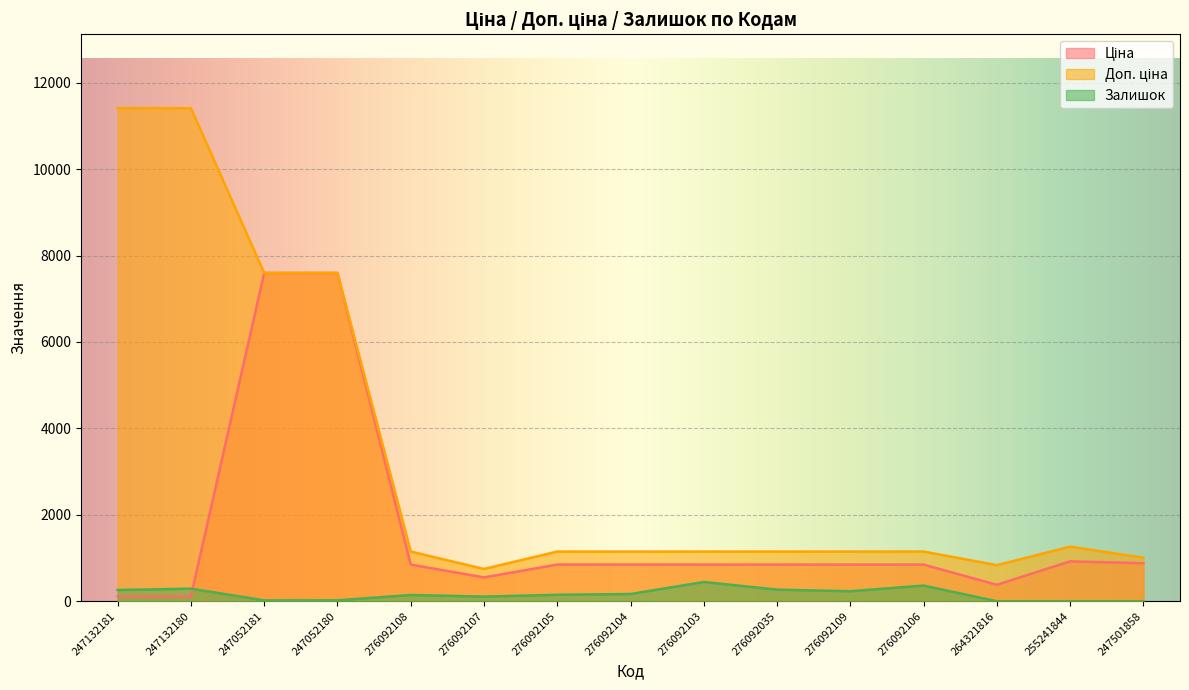

How many interior local valleys does the Доп. ціна series have?

2